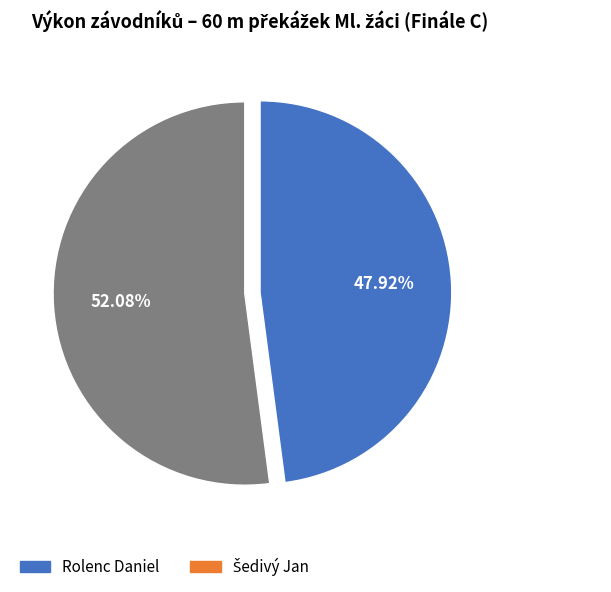

Does Rolenc Daniel account for over 50% of the chart?

No